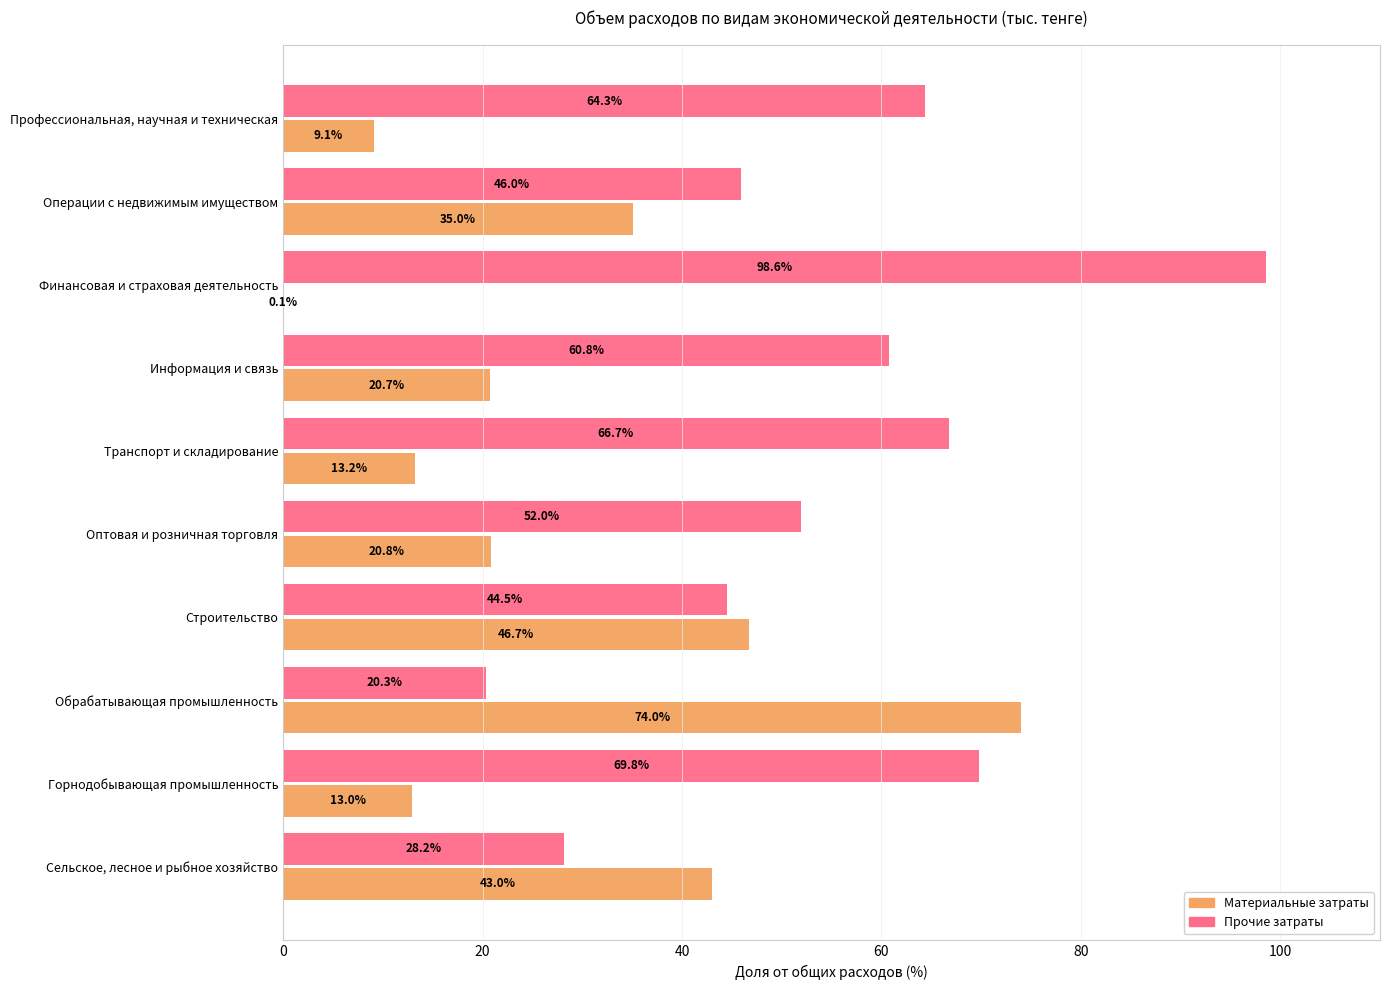

What is the greatest value displayed?

98.6